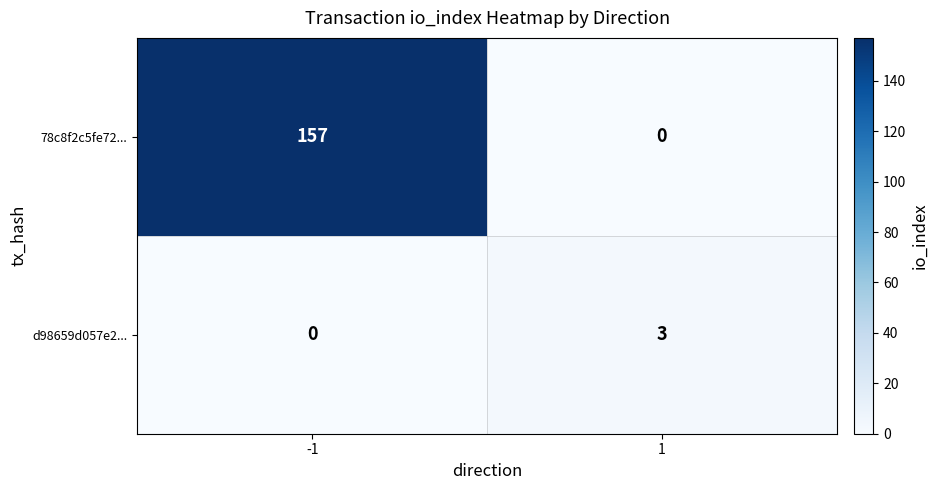

Which series has the largest range (max minus min)?

78c8f2c5fe72...